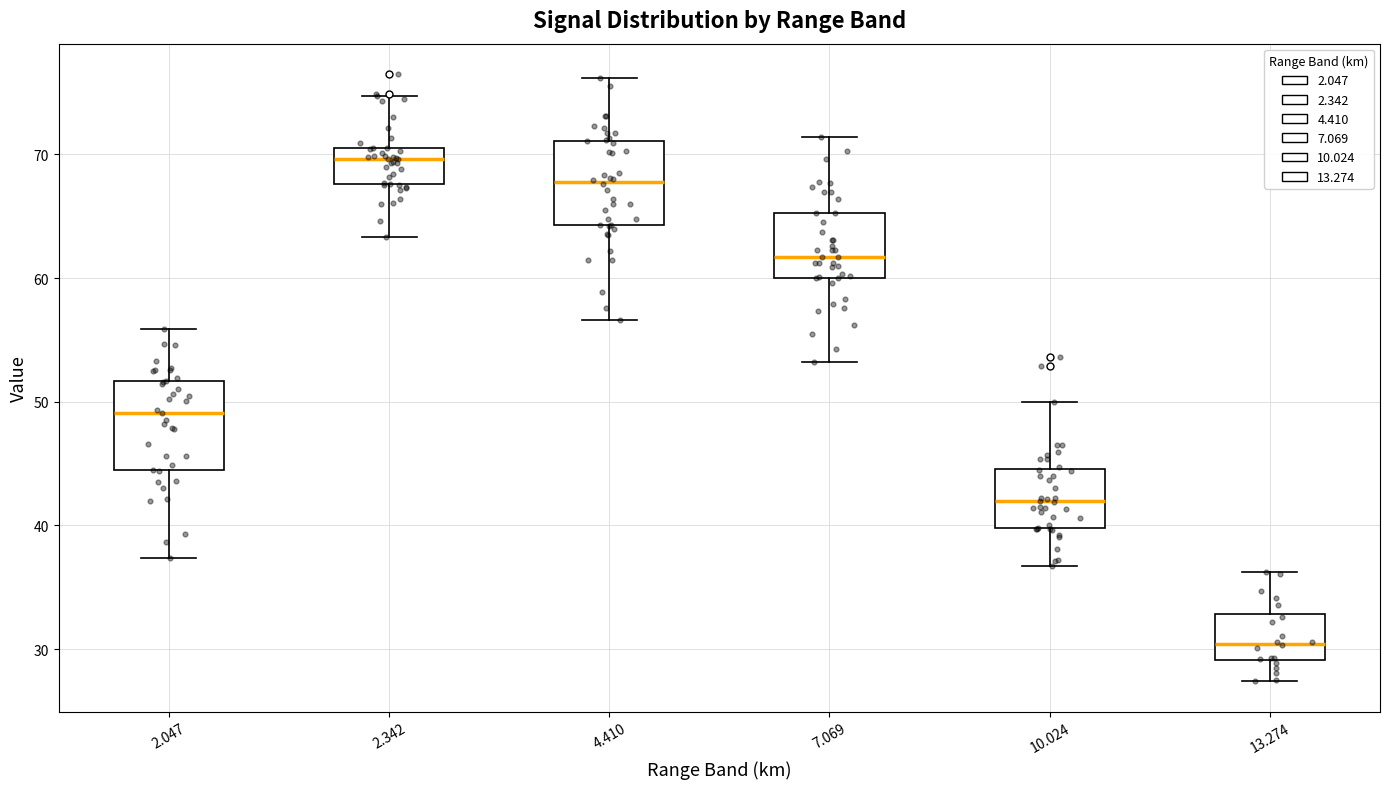

Reading left to right, read every box against the y-axis: the position of its median line, the range the box covers, and the ends of its whiskers. The values are not printed on the chart, so give them approximately, as read against the axis.

2.047: median 49, box 45 to 52, whiskers 37 to 56
2.342: median 70, box 68 to 71, whiskers 63 to 75
4.410: median 68, box 64 to 71, whiskers 57 to 76
7.069: median 62, box 60 to 65, whiskers 53 to 71
10.024: median 42, box 40 to 45, whiskers 37 to 50
13.274: median 30, box 29 to 33, whiskers 27 to 36